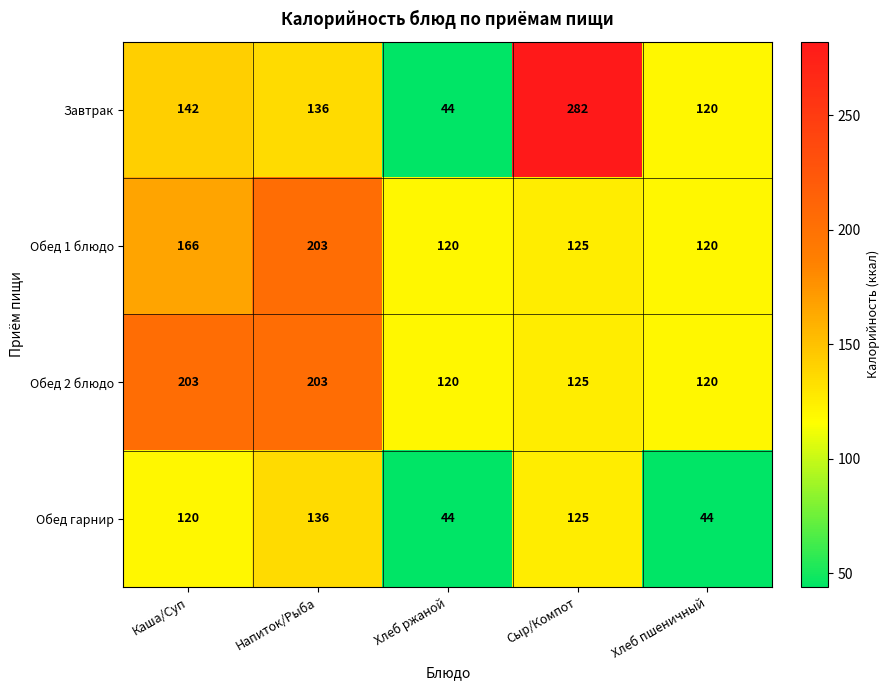

At which category is the sum across all series the highest?

Напиток/Рыба